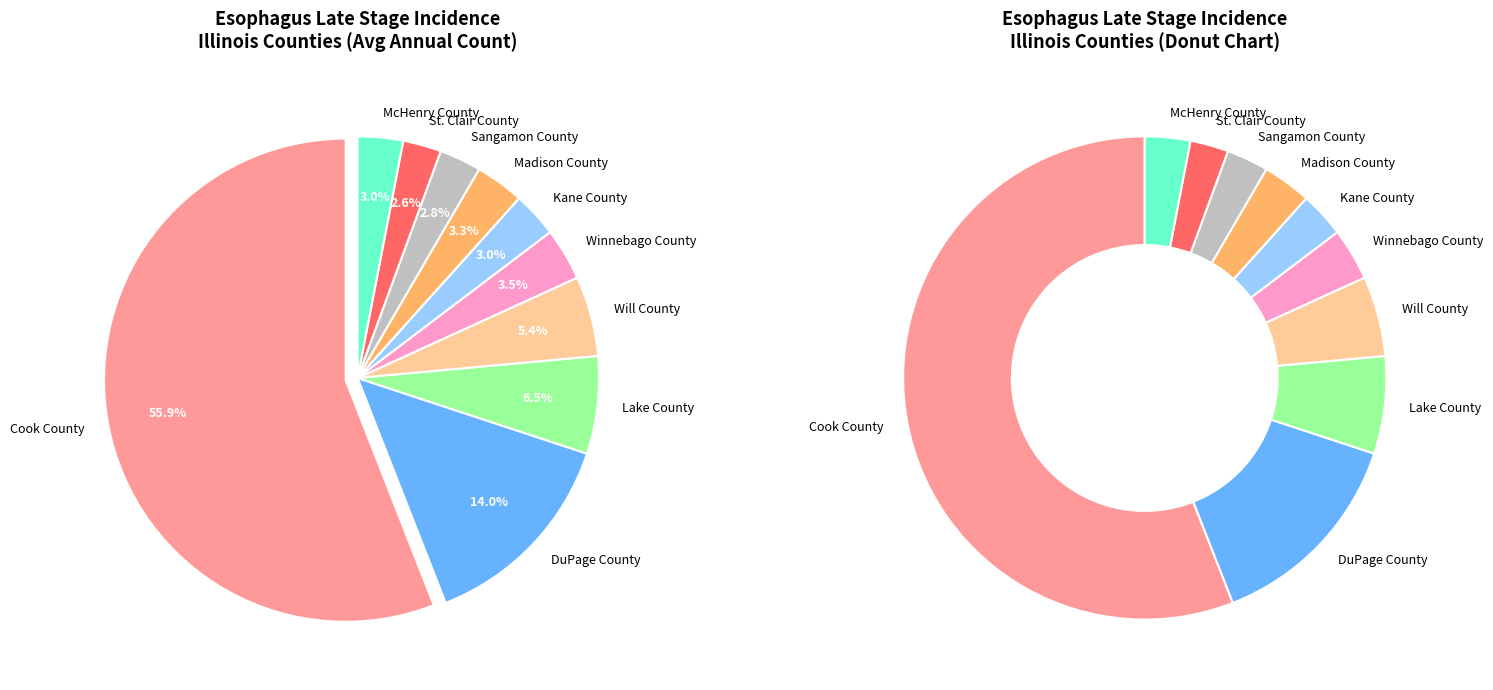

To the nearest percent, what is the combined percentage of Kane County and Cook County?

59%